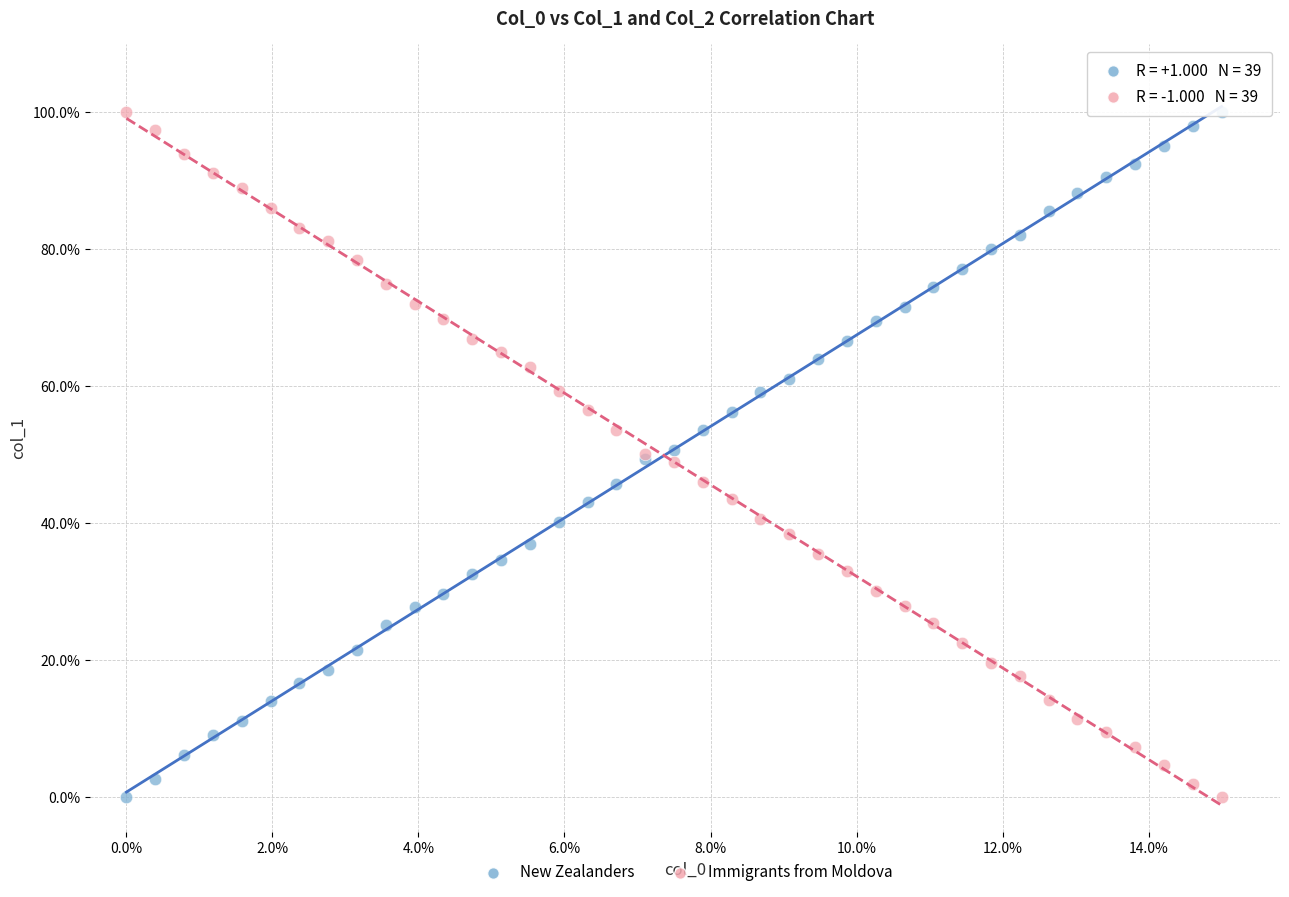

What are all the series names shown in the legend?

New Zealanders, Immigrants from Moldova